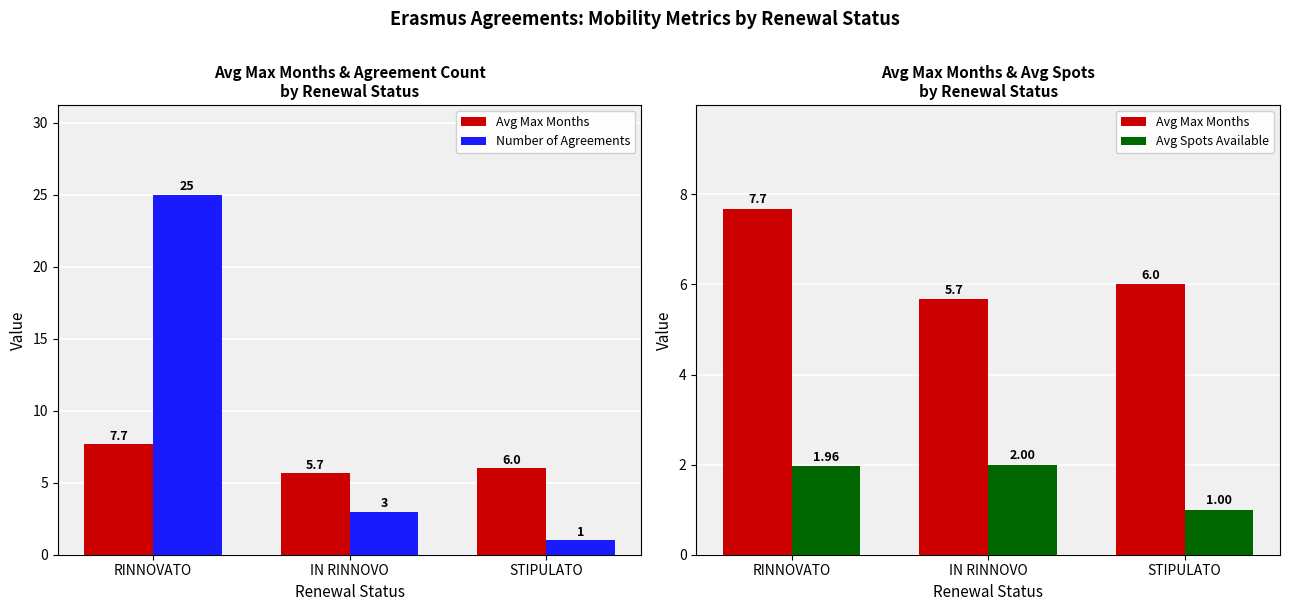

What are all the series names shown in the legend?

Avg Max Months, Number of Agreements, Avg Spots Available